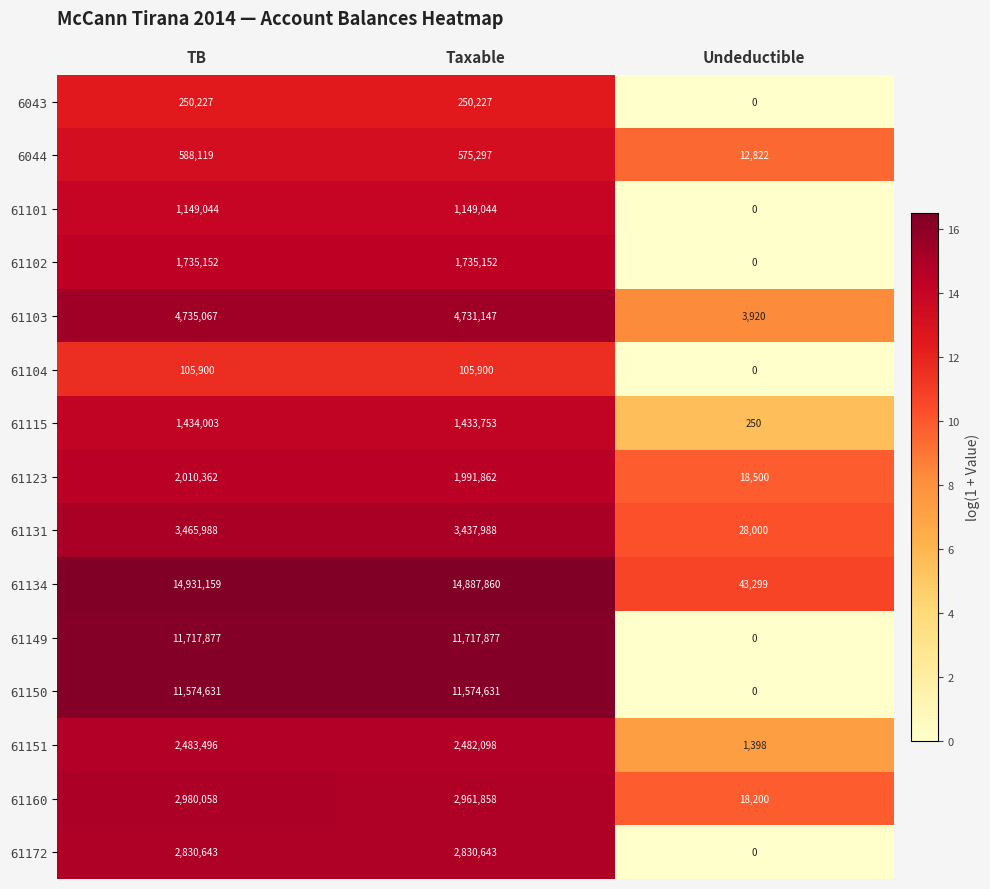

True or false: 61131 has a value of 2014120 at TB.

False